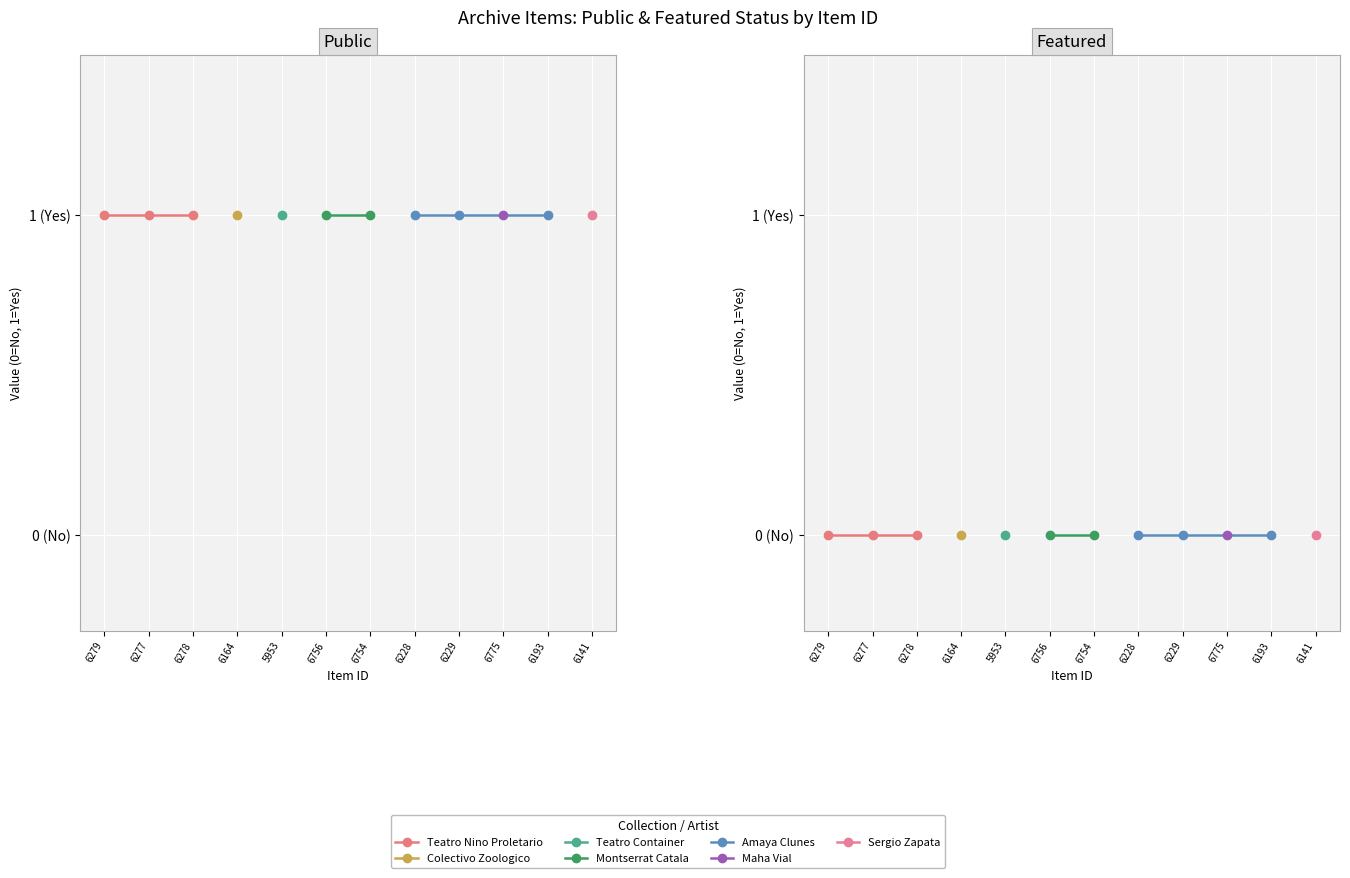

At 5953, list the series in order from smallest to largest.

featured, public